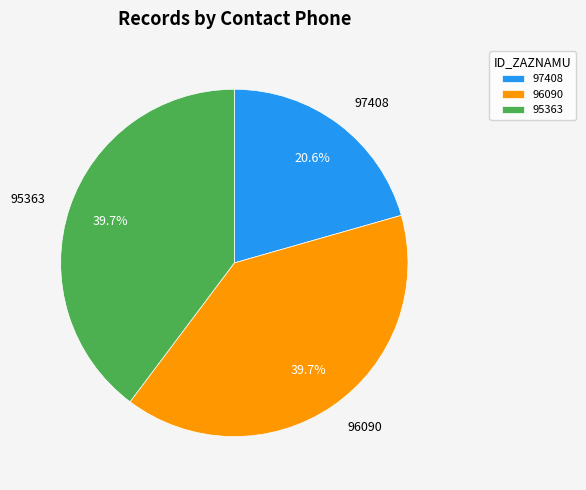

What is the smallest slice in the pie chart?

97408